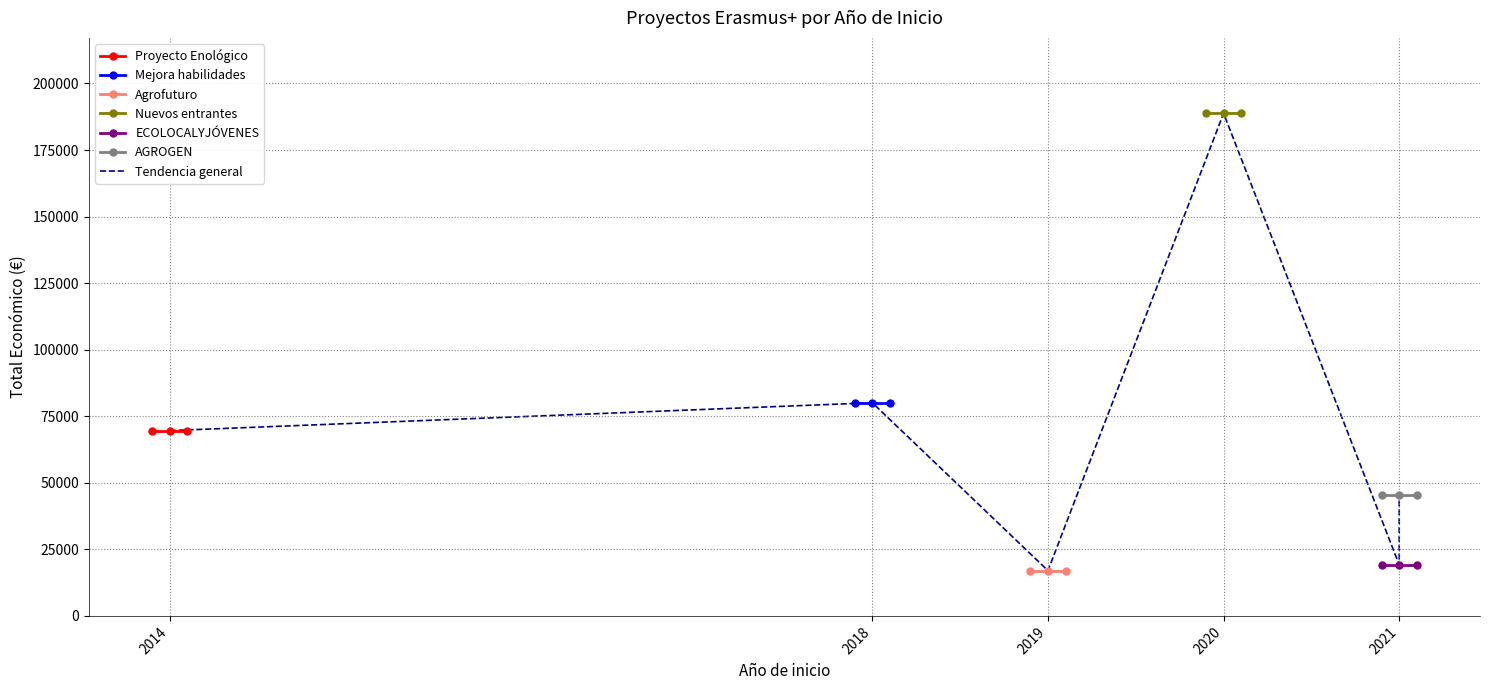

Rank the categories by value from highest to lowest.

2020, 2018, 2014, 2021, 2021, 2019